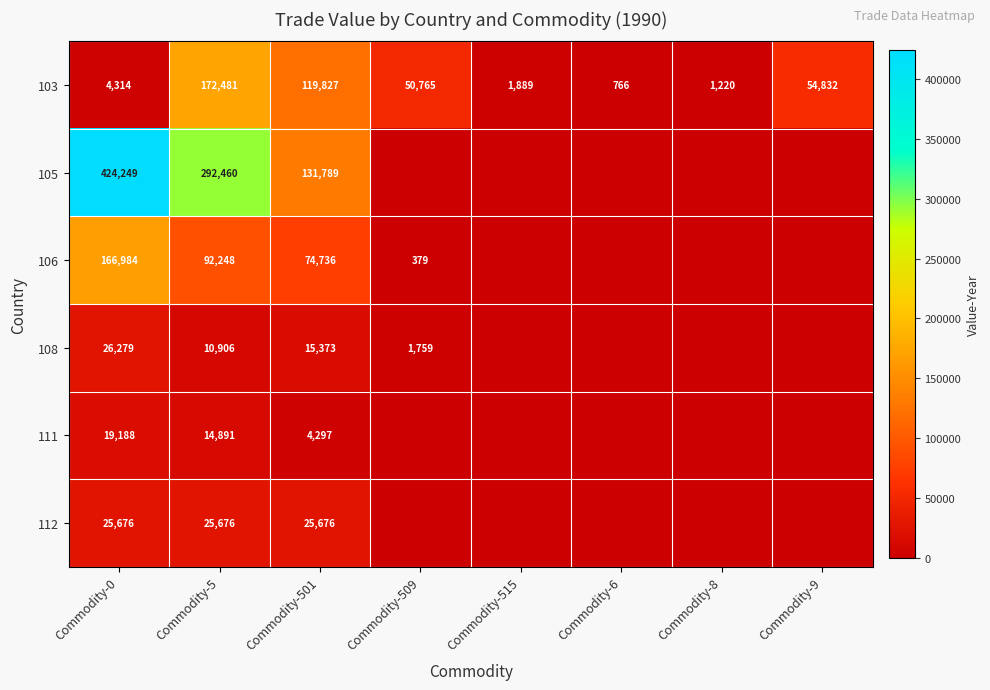

Which series changed the most between Commodity-5 and Commodity-501?

105